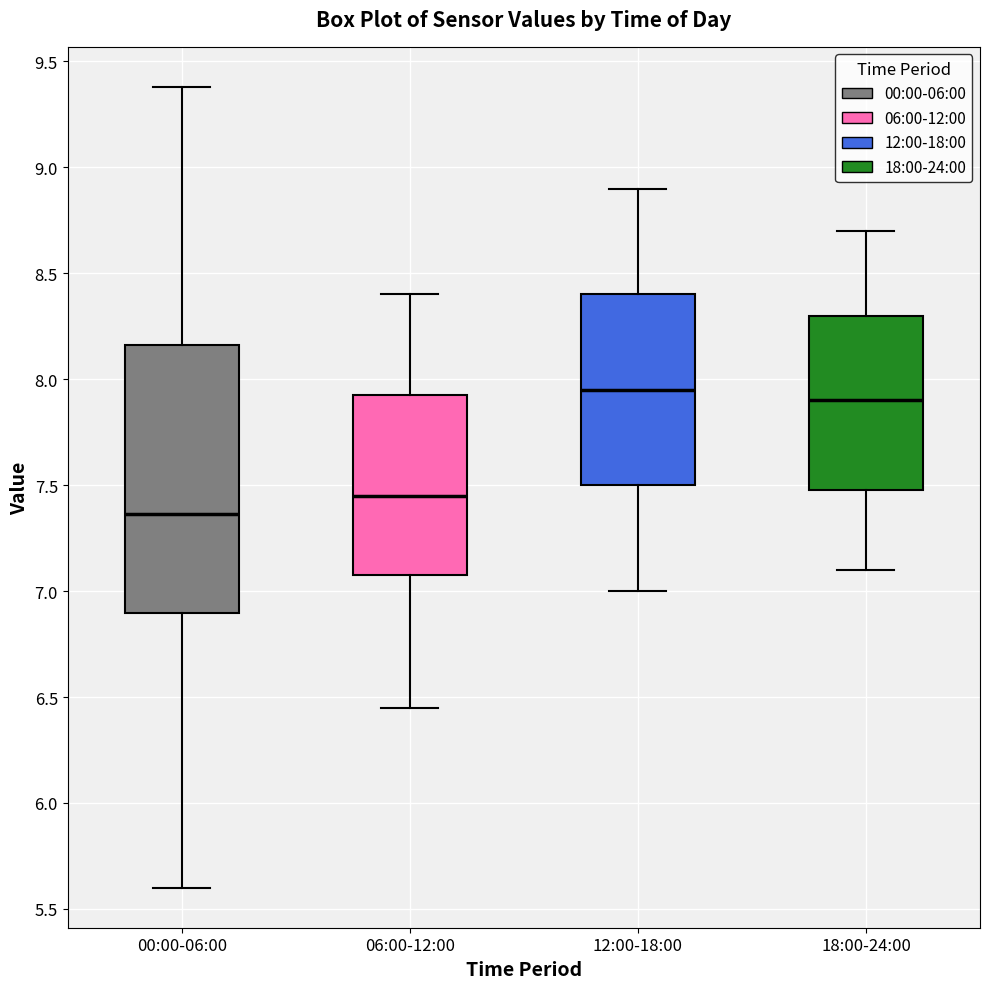

Reading left to right, transcribe this box plot: for each box, give where its median line is, the range the box spans, and where its two whiskers end, as read against the y-axis. The values are not printed on the chart, so give them approximately, as read against the axis.

00:00-06:00: median 7.35, box 6.90 to 8.15, whiskers 5.60 to 9.40
06:00-12:00: median 7.45, box 7.10 to 7.95, whiskers 6.45 to 8.40
12:00-18:00: median 7.95, box 7.50 to 8.40, whiskers 7.00 to 8.90
18:00-24:00: median 7.90, box 7.50 to 8.30, whiskers 7.10 to 8.70